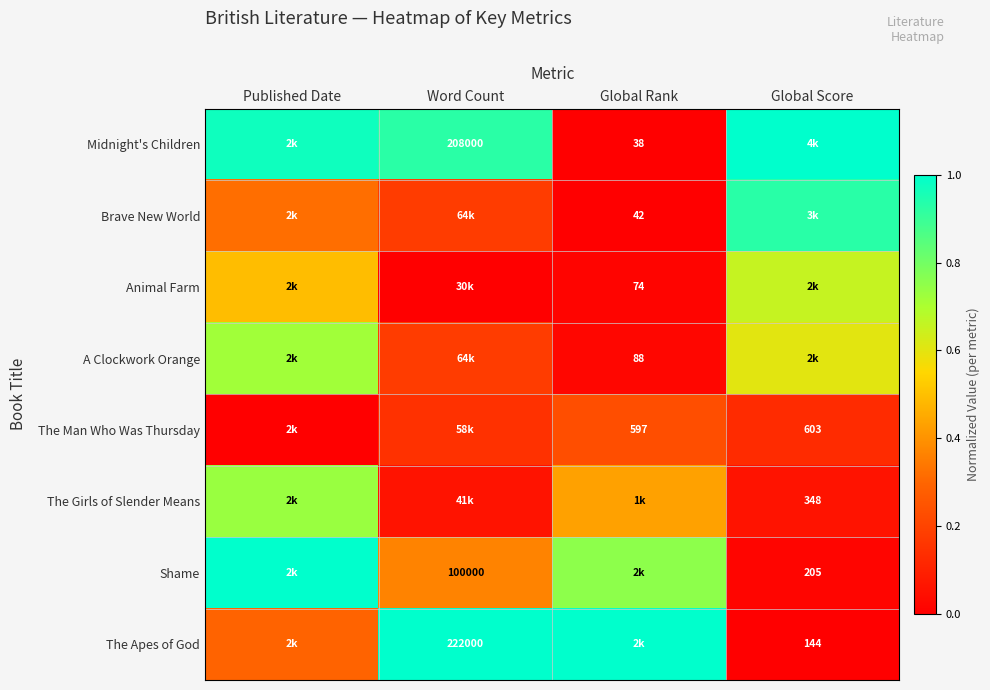

What is the maximum value shown in the chart?

1.0